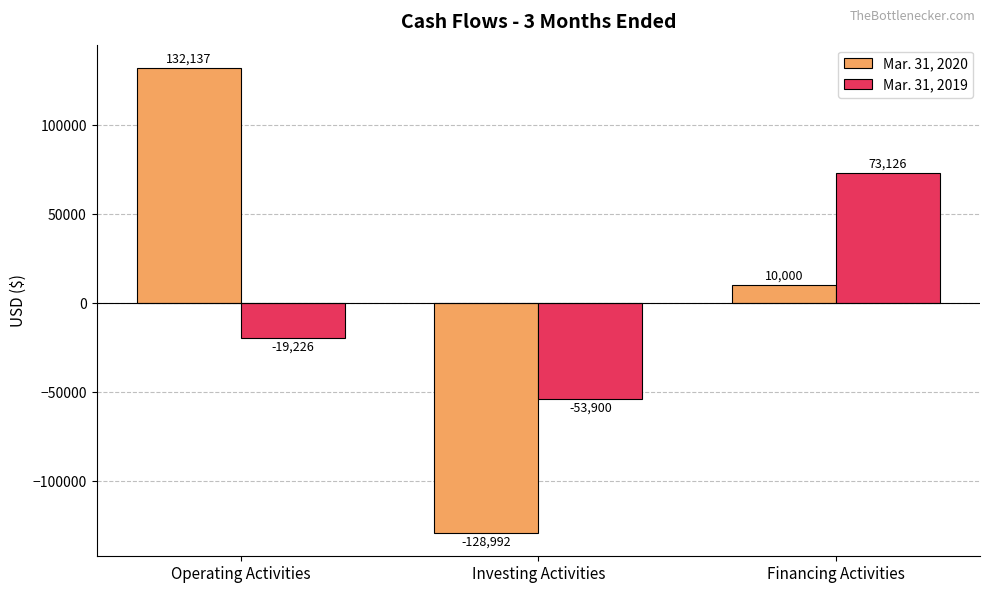

Count the number of data series in this chart.

2